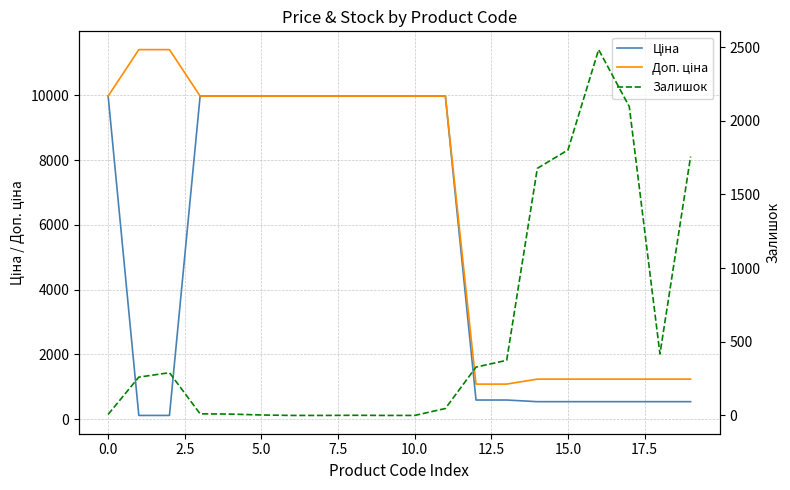

The Доп. ціна series shows 1235.4 at 14. True or false?

True